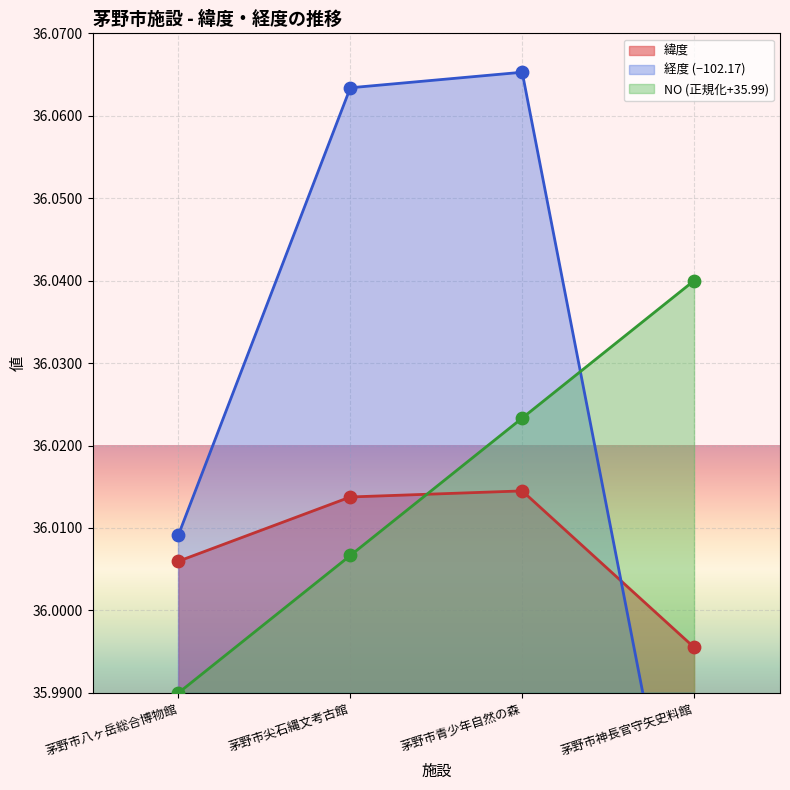

Is the value of 緯度 at 茅野市尖石縄文考古館 greater than the value of NO_normalized at 茅野市尖石縄文考古館?

Yes